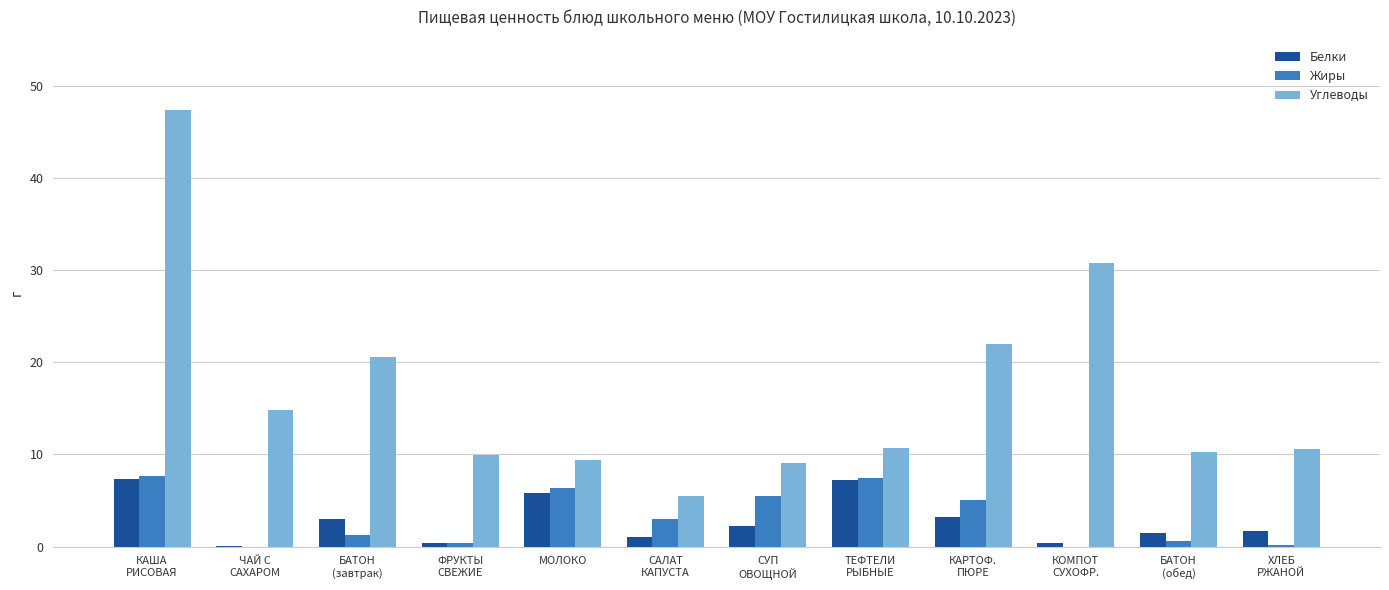

Which series has the largest total across all categories?

Углеводы